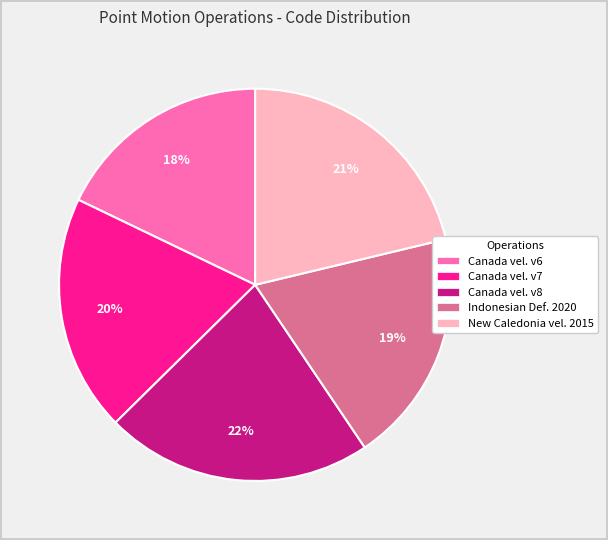

Combined, do Canada vel. v8 and Canada vel. v6 account for over 50%?

No